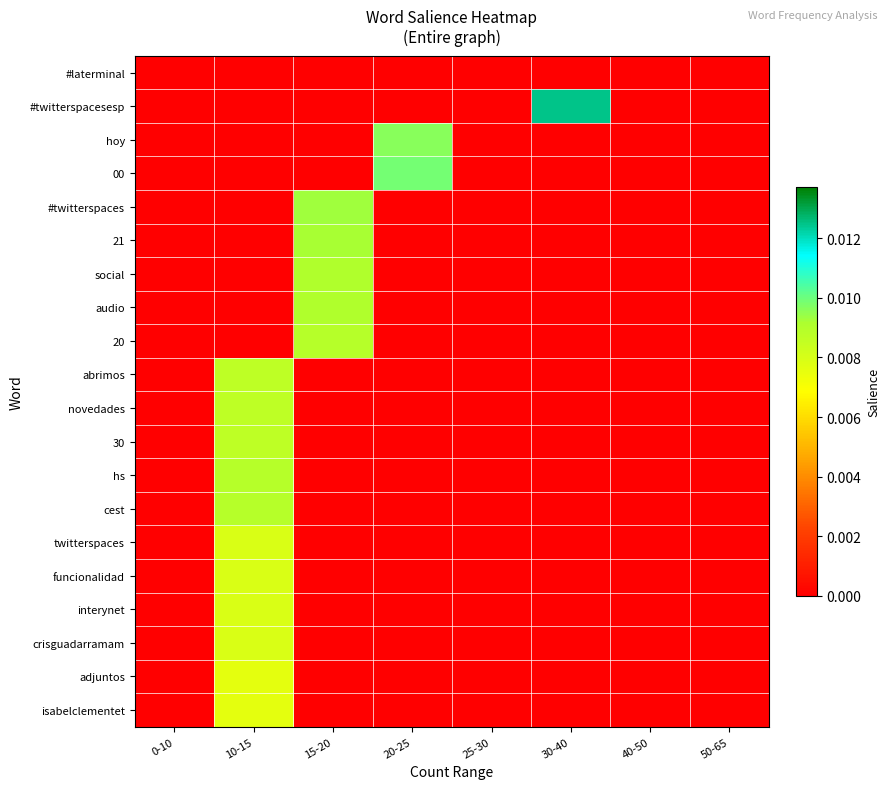

Reading left to right, what are all the values shown in this chart?

#laterminal: 0-10=0.0	10-15=0.0	15-20=0.0	20-25=0.0	25-30=0.0	30-40=0.0	40-50=0.0	50-65=0.0
#twitterspacesesp: 0-10=0.0	10-15=0.0	15-20=0.0	20-25=0.0	25-30=0.0	30-40=0.0	40-50=0.0	50-65=0.0
hoy: 0-10=0.0	10-15=0.0	15-20=0.0	20-25=0.0	25-30=0.0	30-40=0.0	40-50=0.0	50-65=0.0
00: 0-10=0.0	10-15=0.0	15-20=0.0	20-25=0.0	25-30=0.0	30-40=0.0	40-50=0.0	50-65=0.0
#twitterspaces: 0-10=0.0	10-15=0.0	15-20=0.0	20-25=0.0	25-30=0.0	30-40=0.0	40-50=0.0	50-65=0.0
21: 0-10=0.0	10-15=0.0	15-20=0.0	20-25=0.0	25-30=0.0	30-40=0.0	40-50=0.0	50-65=0.0
social: 0-10=0.0	10-15=0.0	15-20=0.0	20-25=0.0	25-30=0.0	30-40=0.0	40-50=0.0	50-65=0.0
audio: 0-10=0.0	10-15=0.0	15-20=0.0	20-25=0.0	25-30=0.0	30-40=0.0	40-50=0.0	50-65=0.0
20: 0-10=0.0	10-15=0.0	15-20=0.0	20-25=0.0	25-30=0.0	30-40=0.0	40-50=0.0	50-65=0.0
abrimos: 0-10=0.0	10-15=0.0	15-20=0.0	20-25=0.0	25-30=0.0	30-40=0.0	40-50=0.0	50-65=0.0
novedades: 0-10=0.0	10-15=0.0	15-20=0.0	20-25=0.0	25-30=0.0	30-40=0.0	40-50=0.0	50-65=0.0
30: 0-10=0.0	10-15=0.0	15-20=0.0	20-25=0.0	25-30=0.0	30-40=0.0	40-50=0.0	50-65=0.0
hs: 0-10=0.0	10-15=0.0	15-20=0.0	20-25=0.0	25-30=0.0	30-40=0.0	40-50=0.0	50-65=0.0
cest: 0-10=0.0	10-15=0.0	15-20=0.0	20-25=0.0	25-30=0.0	30-40=0.0	40-50=0.0	50-65=0.0
twitterspaces: 0-10=0.0	10-15=0.0	15-20=0.0	20-25=0.0	25-30=0.0	30-40=0.0	40-50=0.0	50-65=0.0
funcionalidad: 0-10=0.0	10-15=0.0	15-20=0.0	20-25=0.0	25-30=0.0	30-40=0.0	40-50=0.0	50-65=0.0
interynet: 0-10=0.0	10-15=0.0	15-20=0.0	20-25=0.0	25-30=0.0	30-40=0.0	40-50=0.0	50-65=0.0
crisguadarramam: 0-10=0.0	10-15=0.0	15-20=0.0	20-25=0.0	25-30=0.0	30-40=0.0	40-50=0.0	50-65=0.0
adjuntos: 0-10=0.0	10-15=0.0	15-20=0.0	20-25=0.0	25-30=0.0	30-40=0.0	40-50=0.0	50-65=0.0
isabelclementet: 0-10=0.0	10-15=0.0	15-20=0.0	20-25=0.0	25-30=0.0	30-40=0.0	40-50=0.0	50-65=0.0